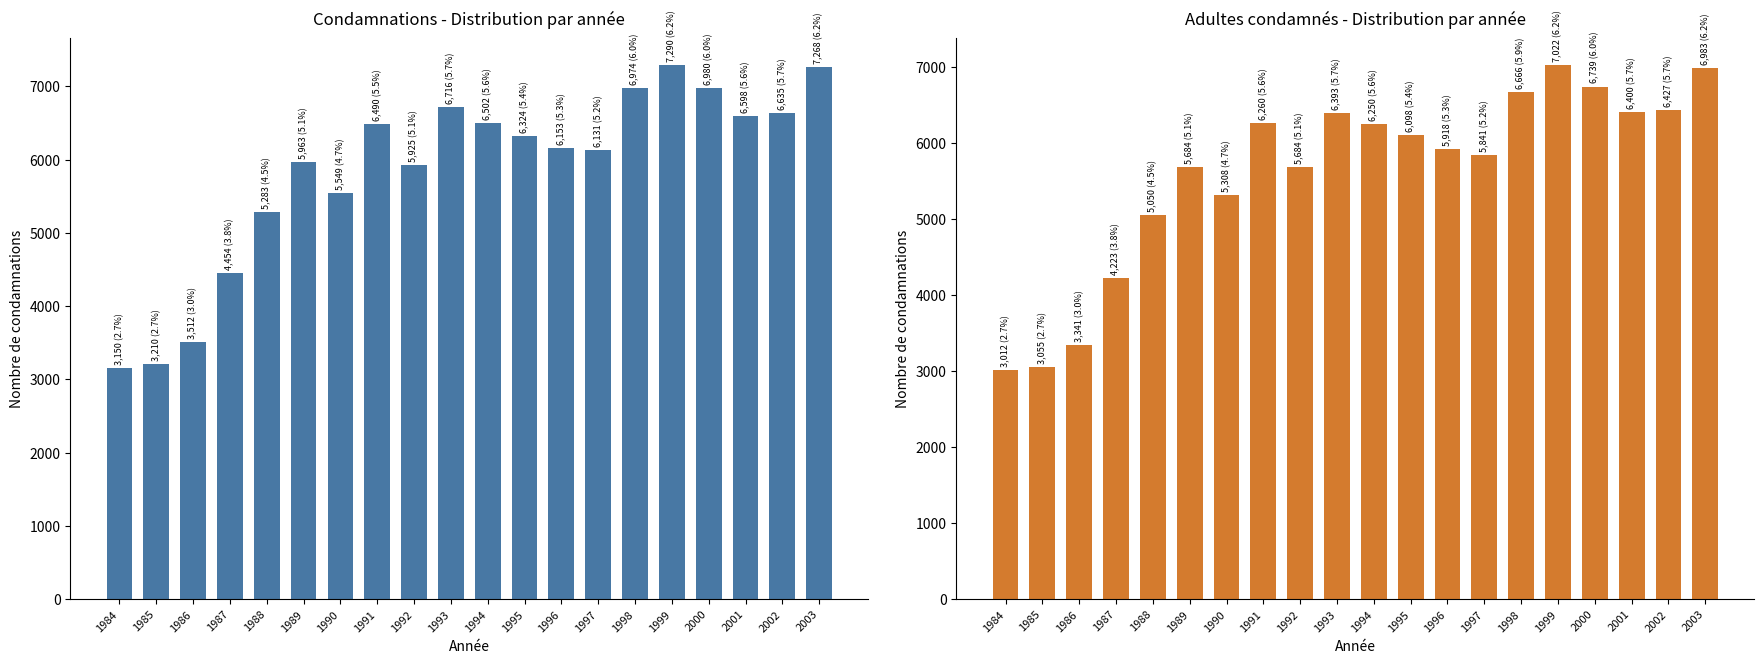

What is the minimum value shown in the chart?

3012